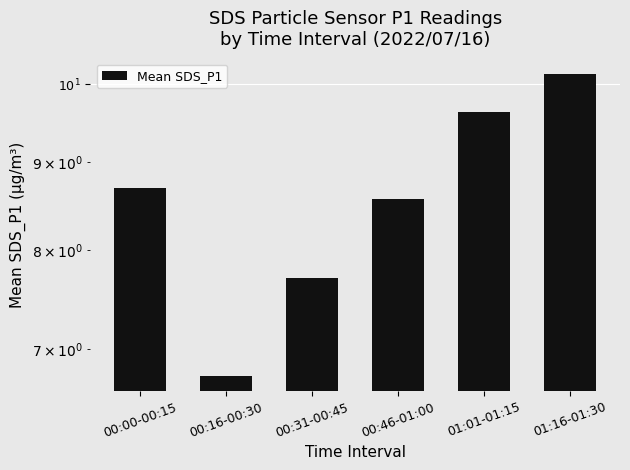

What is the difference between the second highest and minimum values?

2.9